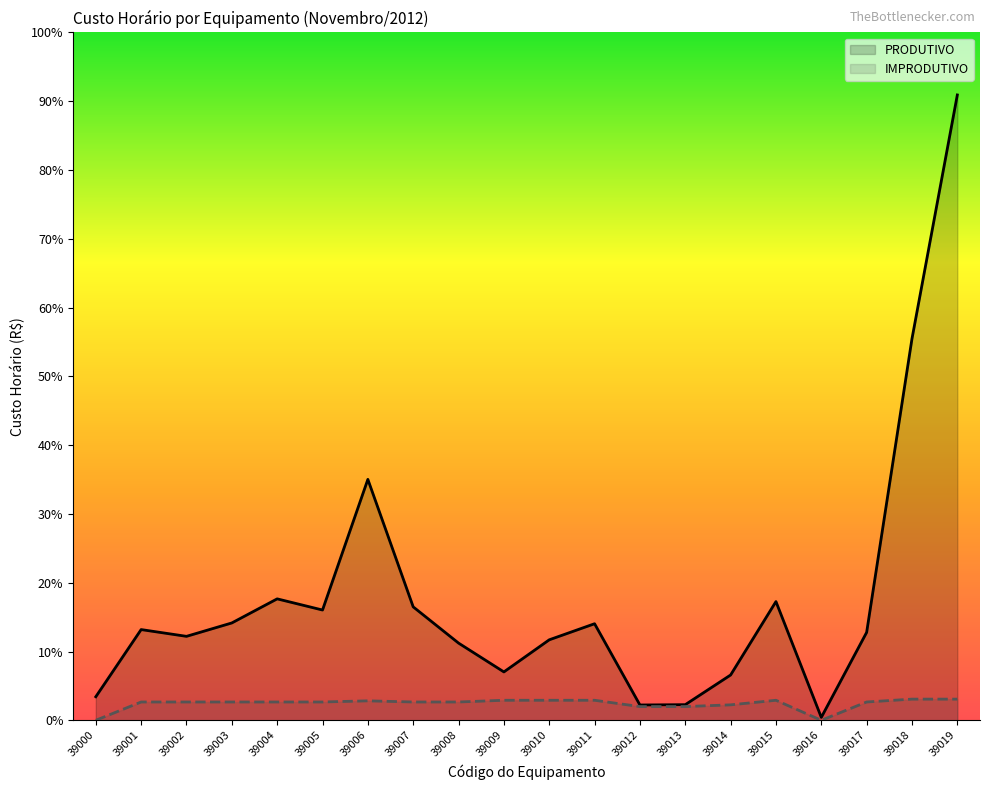

List the labels in order of IMPRODUTIVO value, smallest first.

39000, 39016, 39012, 39013, 39014, 39001, 39002, 39003, 39004, 39005, 39007, 39008, 39017, 39006, 39009, 39010, 39011, 39015, 39018, 39019